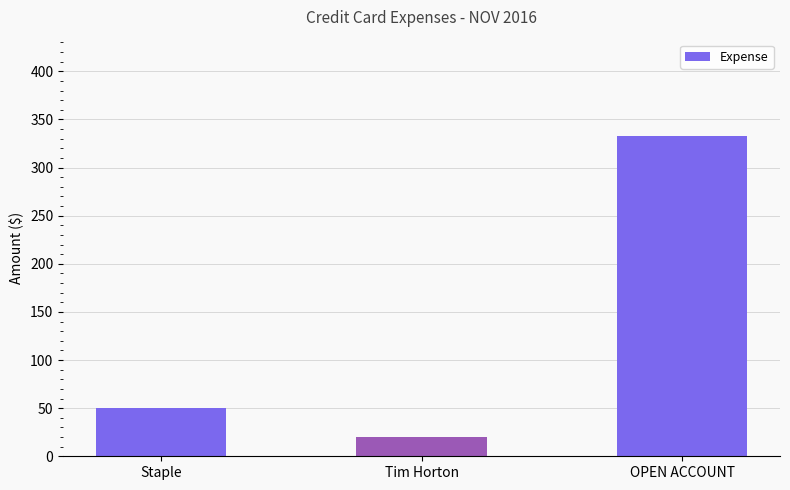

What is the difference between the values at OPEN ACCOUNT and Staple?

283